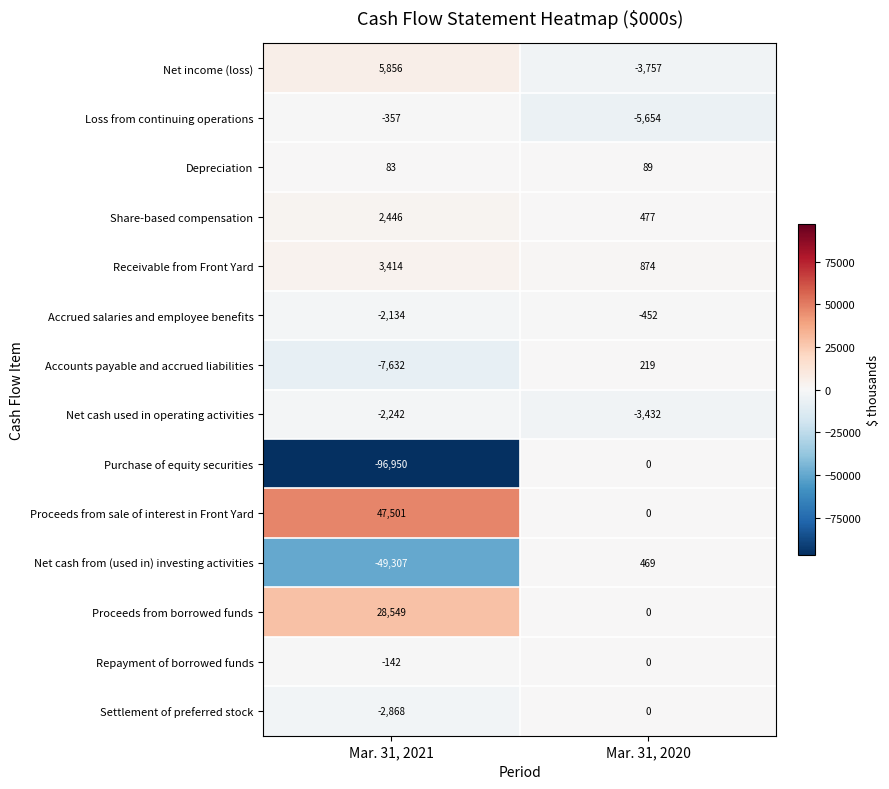

What is the difference between the Proceeds from sale of interest in Front Yard values at Mar. 31, 2021 and Mar. 31, 2020?

47501